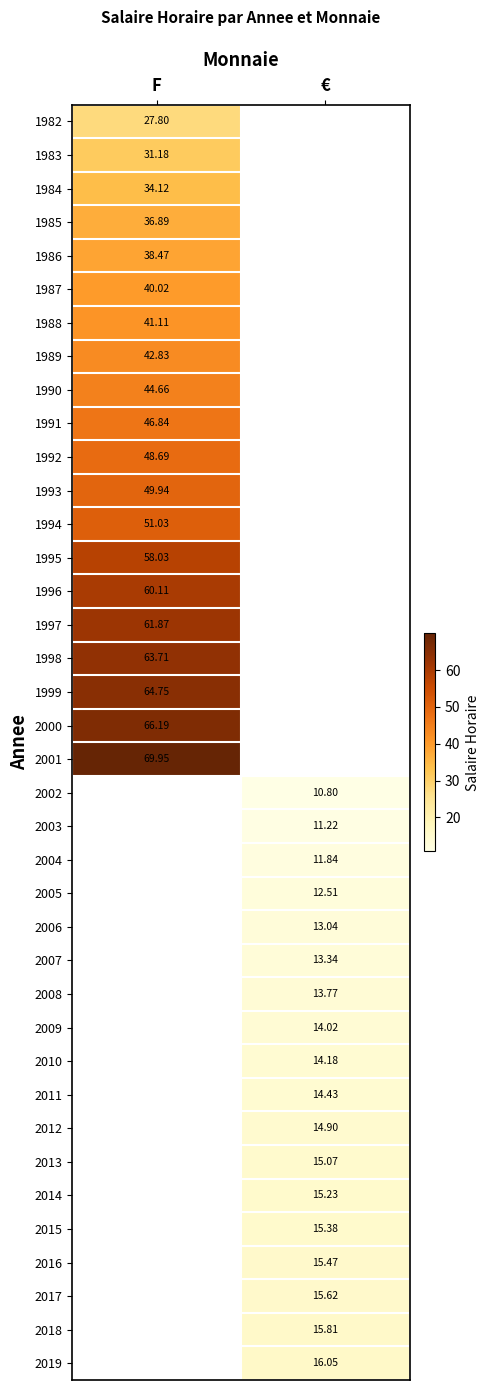

Is it true that 2001 equals 70.0 at F?

True